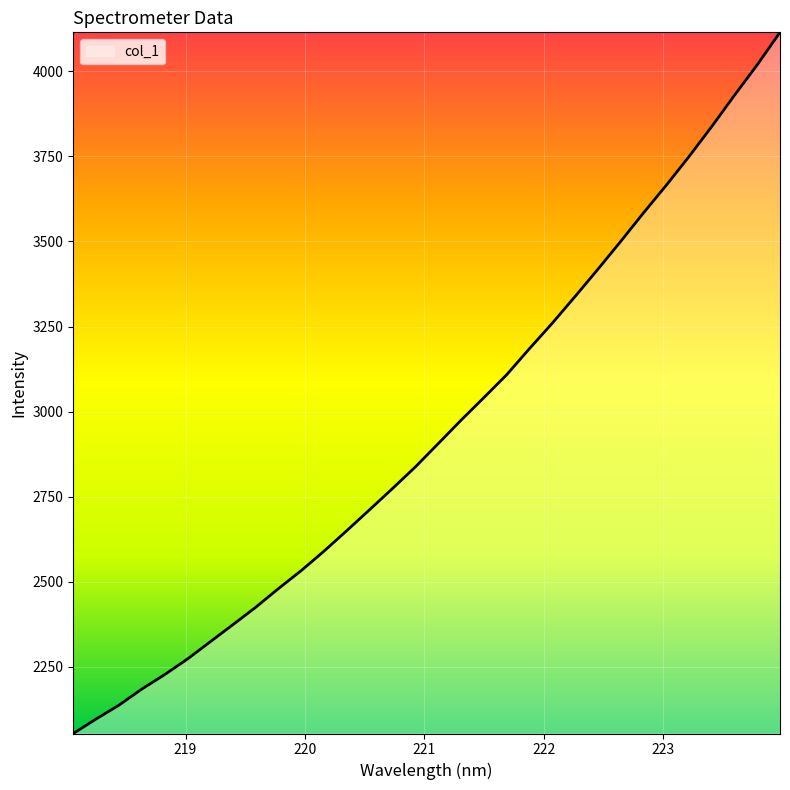

What is the maximum value shown in the chart?

4114.8